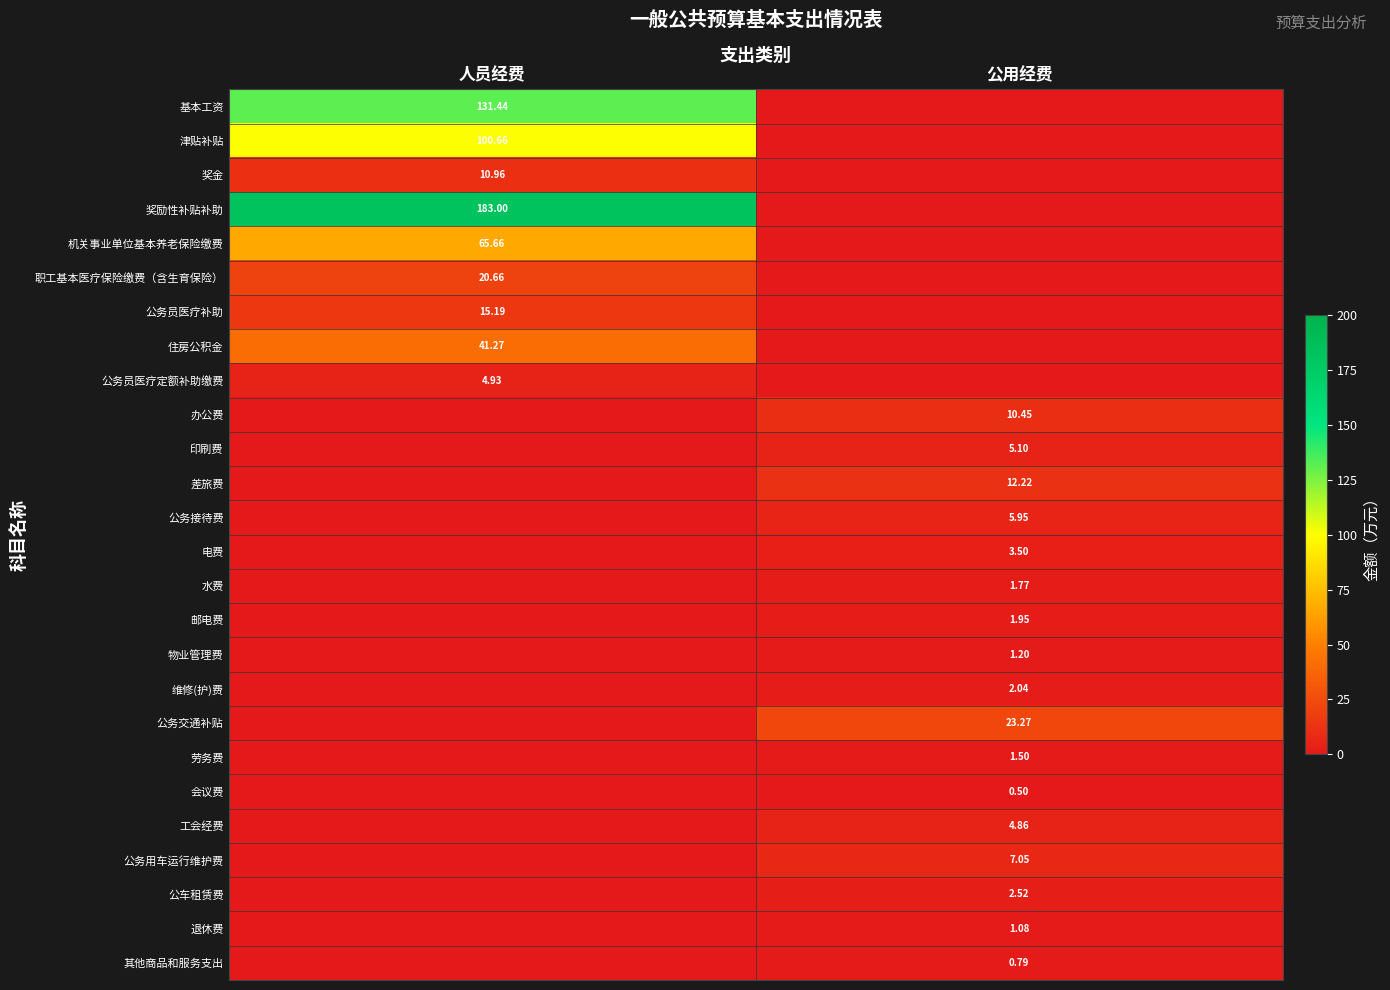

What is the sum of all 维修(护)费 values?

2.0